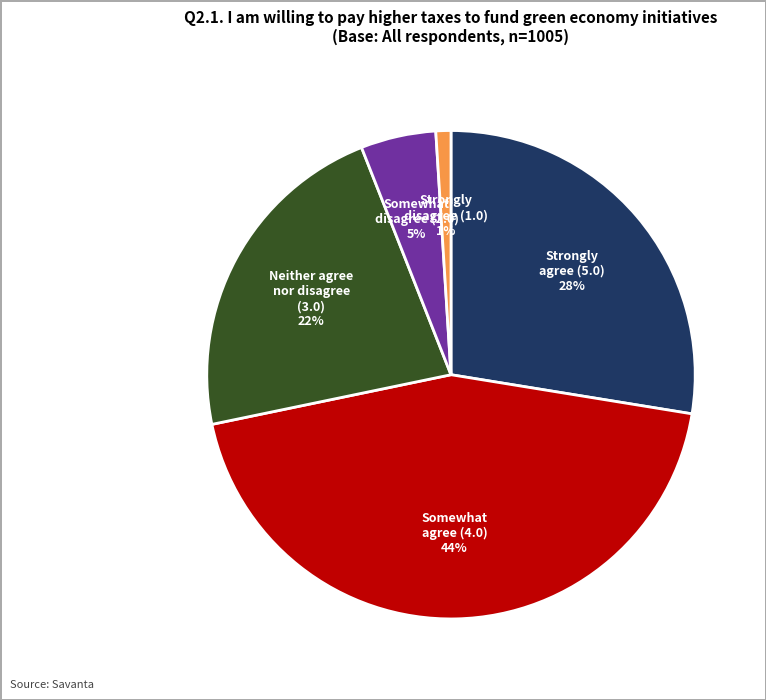

Is there a majority slice in this chart?

No